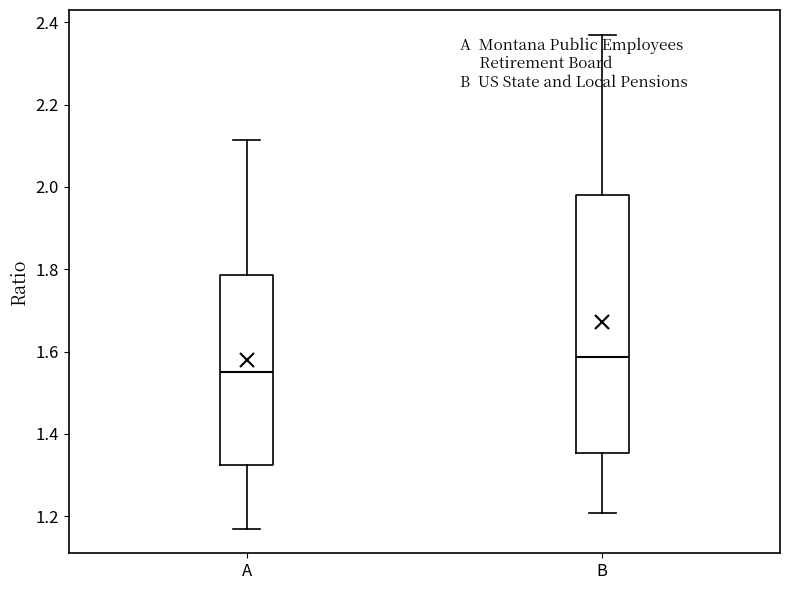

Which box's median line is the lowest?

A